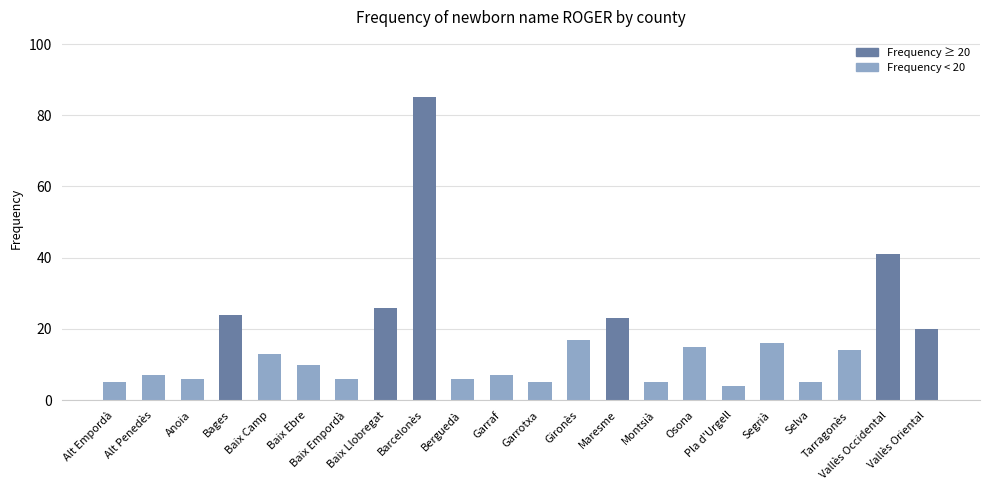

What is the approximate value at Baix Ebre, to the nearest 5?

10